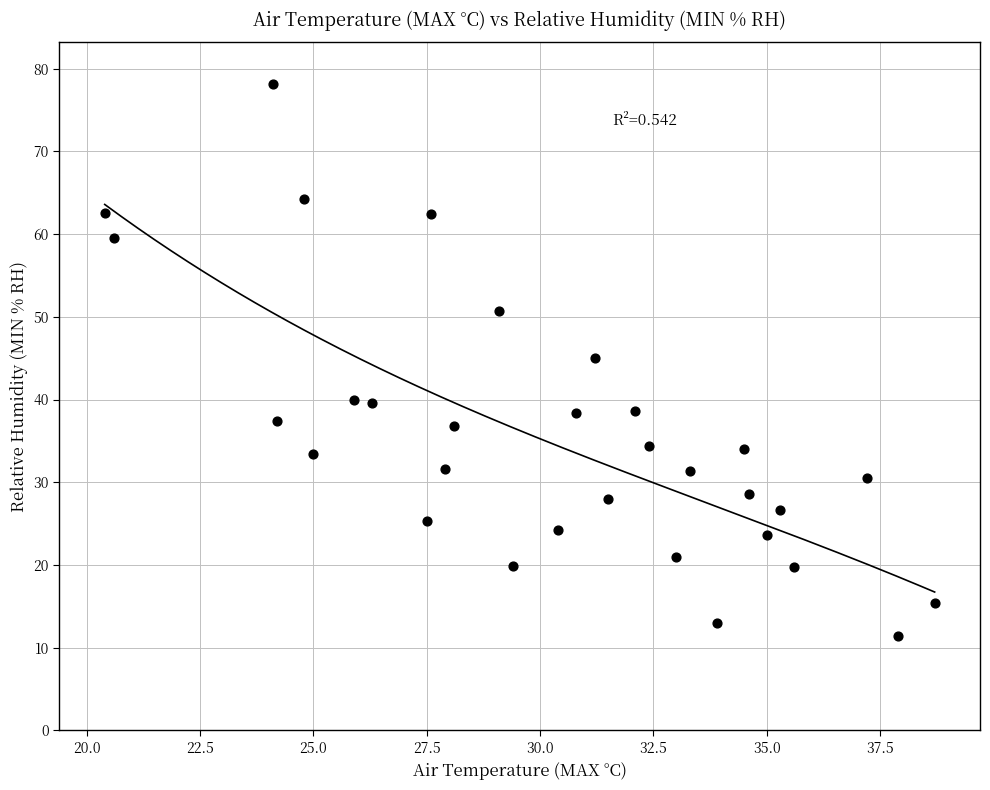

What Y value in the scatter plot is closest to 44?

45.0